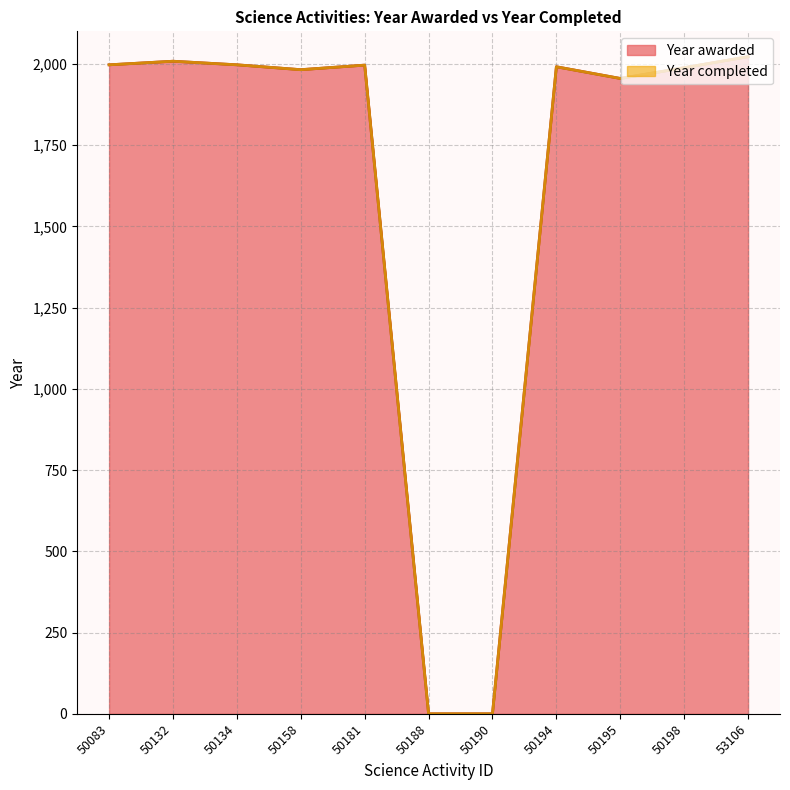

At which category does the chart reach its peak across all series?

53106